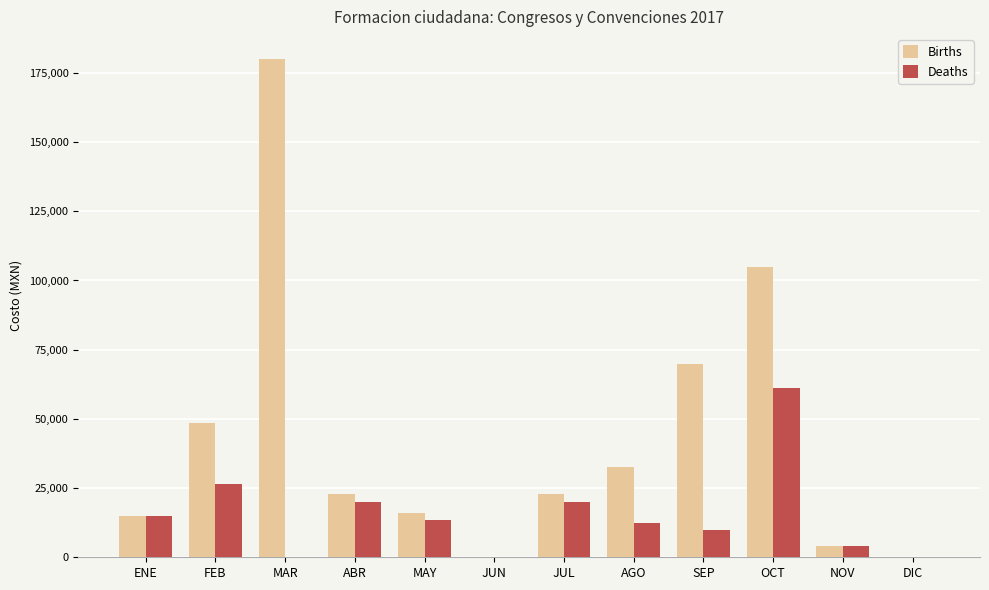

Which category has the highest value in the Births series?

MAR